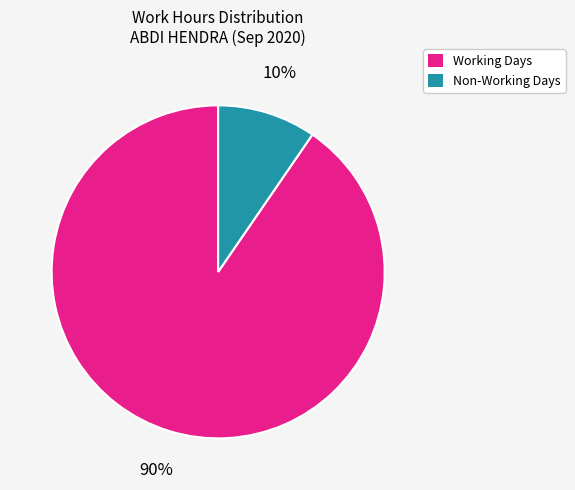

How many slices are in this pie chart?

2